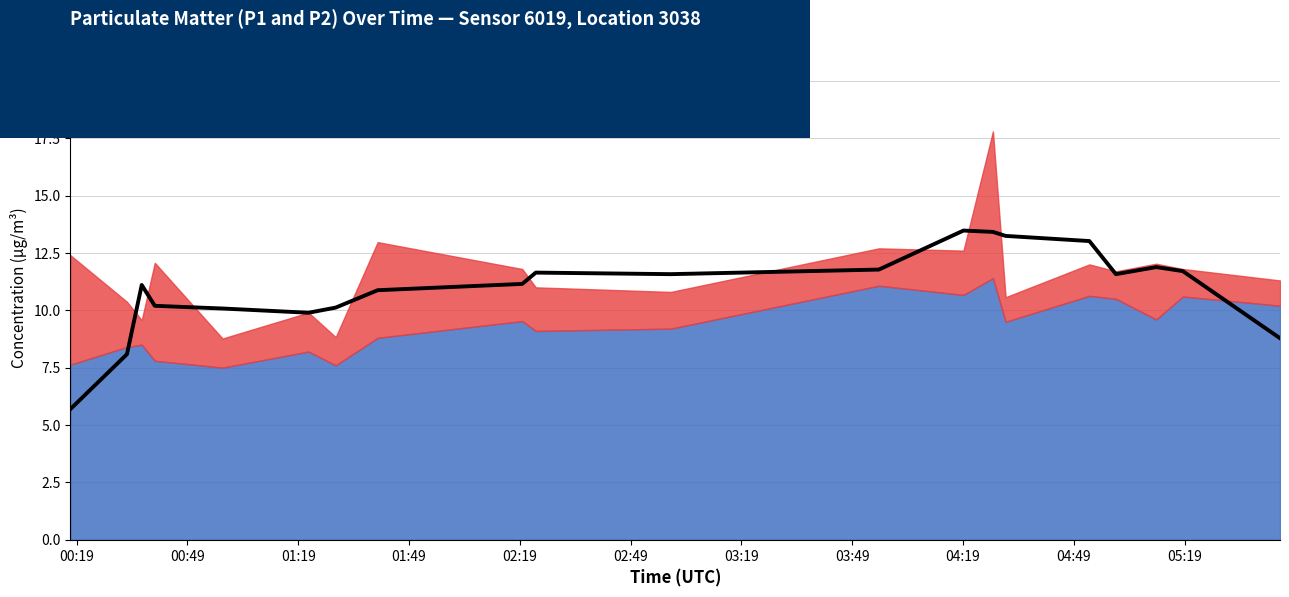

How many interior local peaks (higher than both neighbors) does the data have?

4